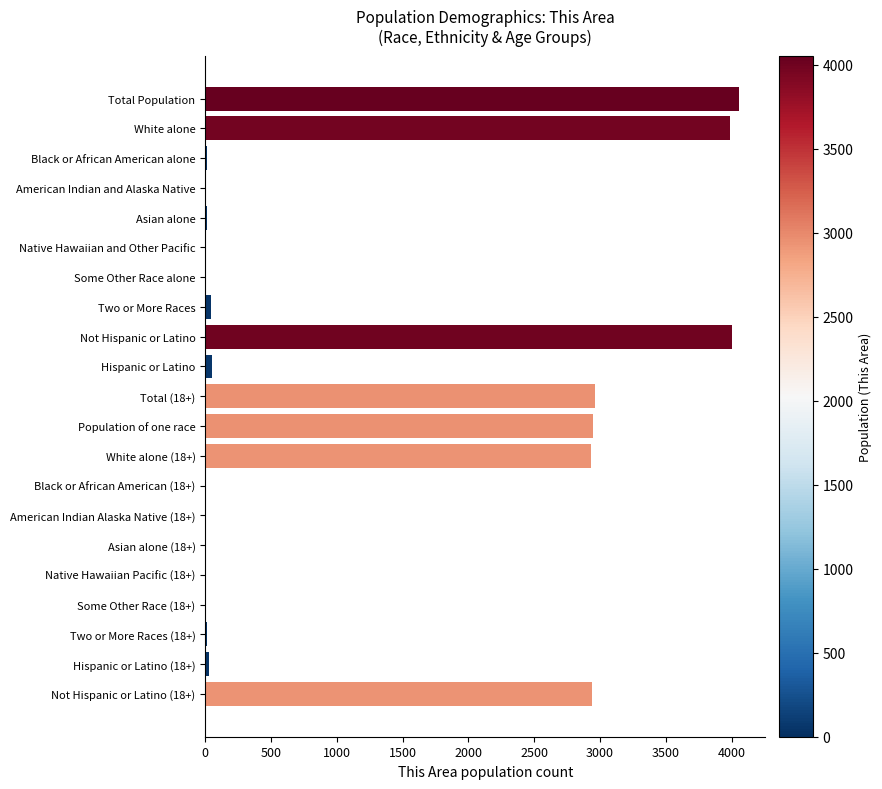

Is it true that the value at Not Hispanic or Latino (18+) is 4392?

False